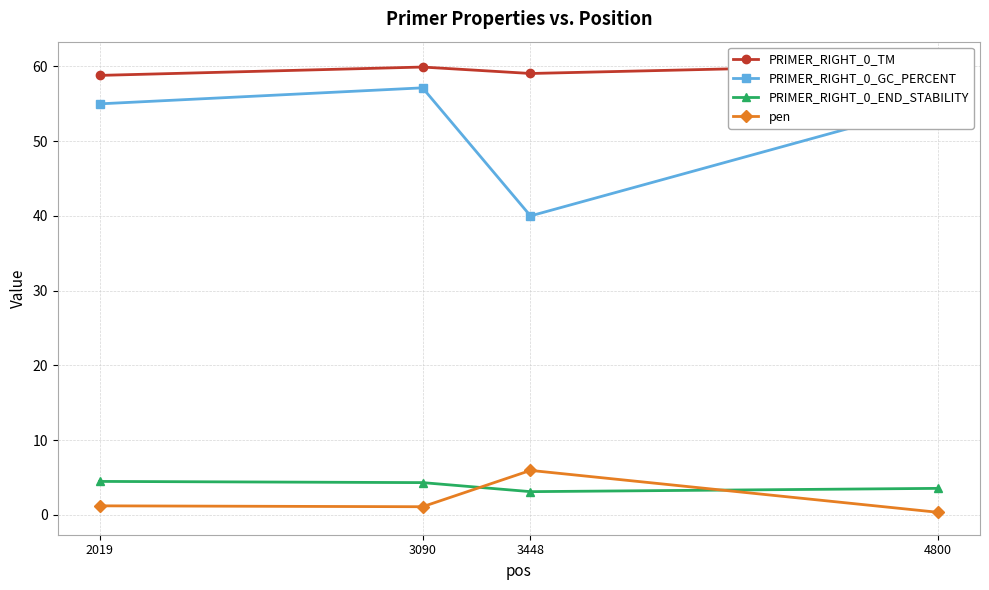

What is the sum of all PRIMER_RIGHT_0_GC_PERCENT values?

207.1